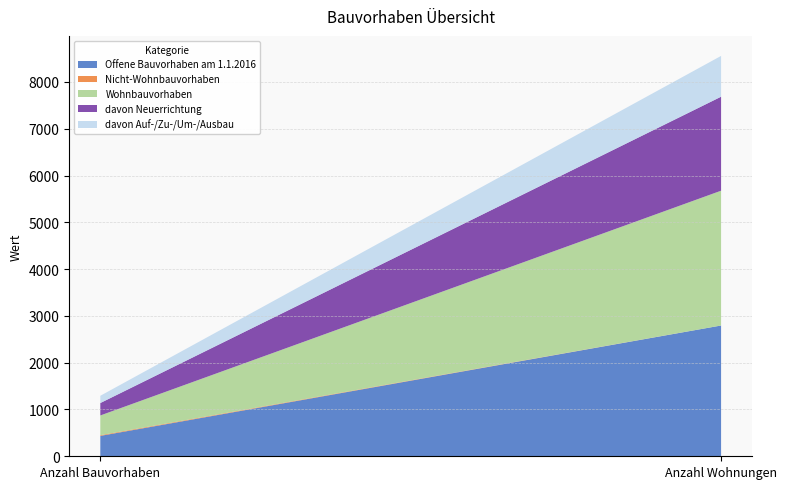

Reading left to right, what are all the values shown in this chart?

Offene Bauvorhaben am 1.1.2016: 436	2795
Nicht-Wohnbauvorhaben: 15	0
Wohnbauvorhaben: 421	2881
davon Neuerrichtung: 266	2009
davon Auf-/Zu-/Um-/Ausbau: 155	872